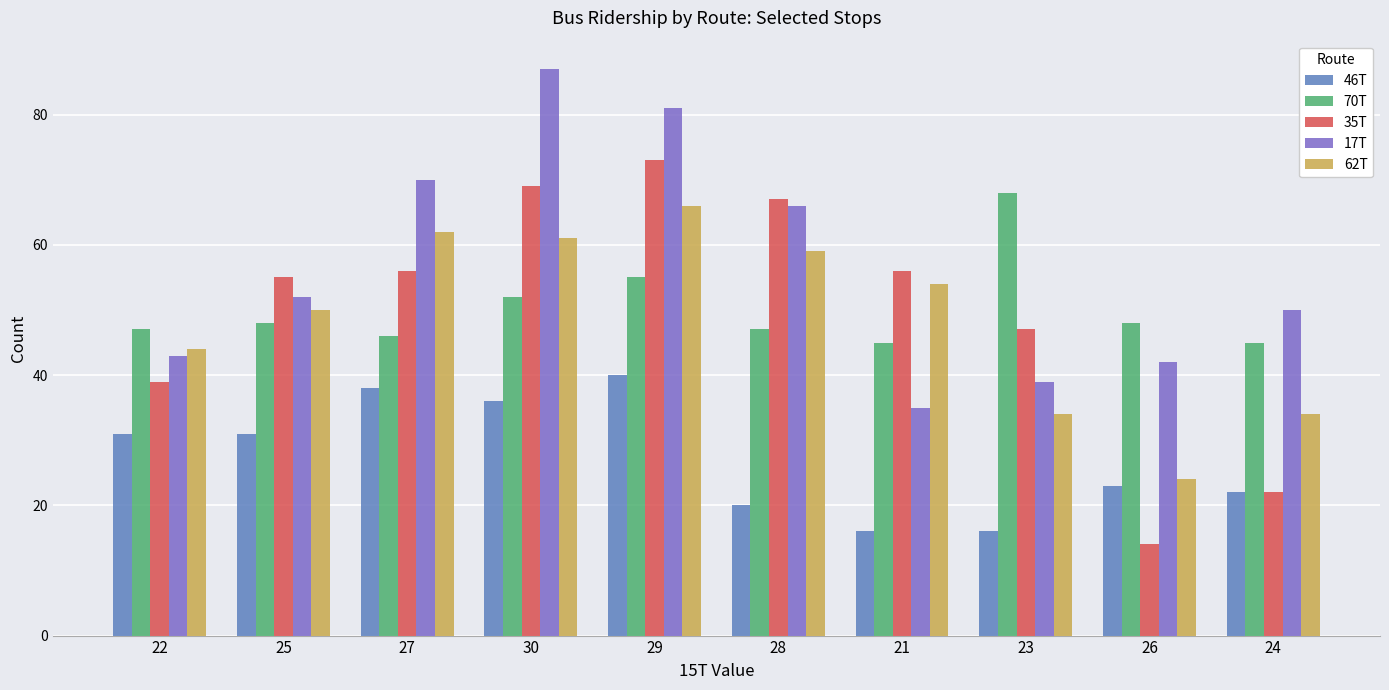

Which label corresponds to the smallest value in the chart?

26